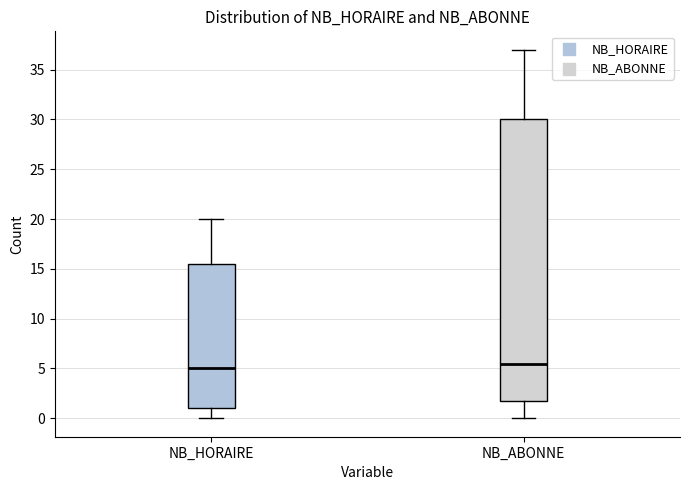

Which box's median line is the lowest?

NB_HORAIRE